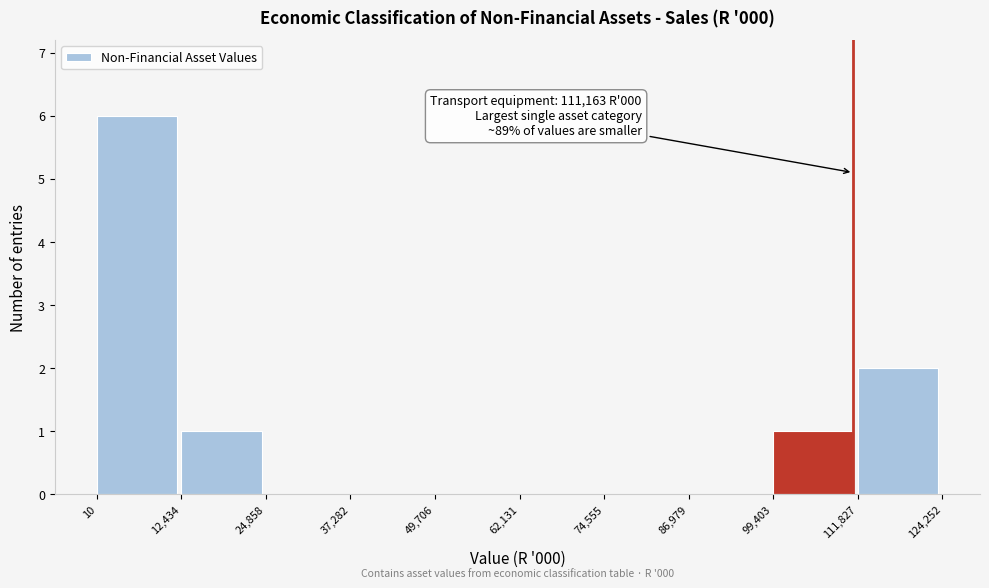

Over which range of the x-axis is the bar tallest?

10 to 12,434